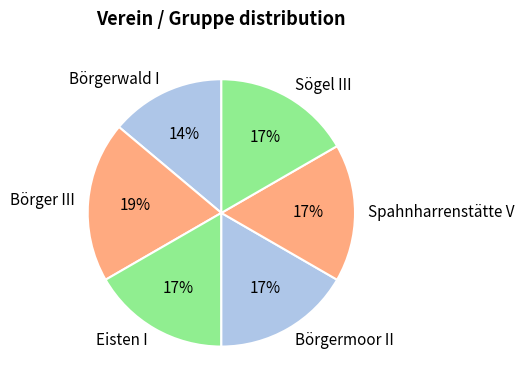

Is the sum of Sögel III and Börger III greater than half?

No